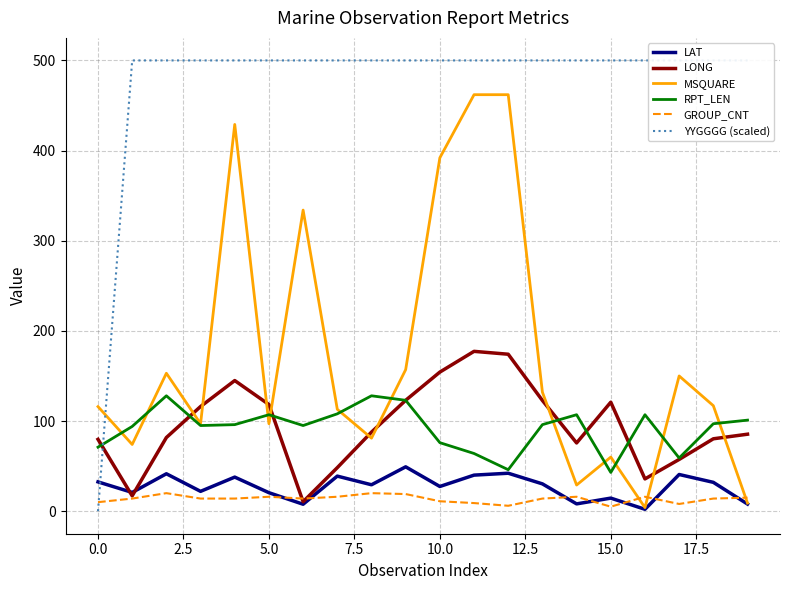

Is it true that RPT_LEN equals 181.5 at 10.0?

False